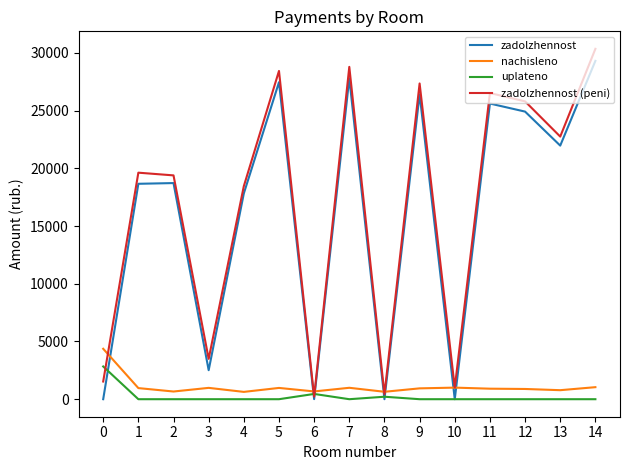

After their last crossing, which series has the higher values: nachisleno or zadolzhennost?

zadolzhennost